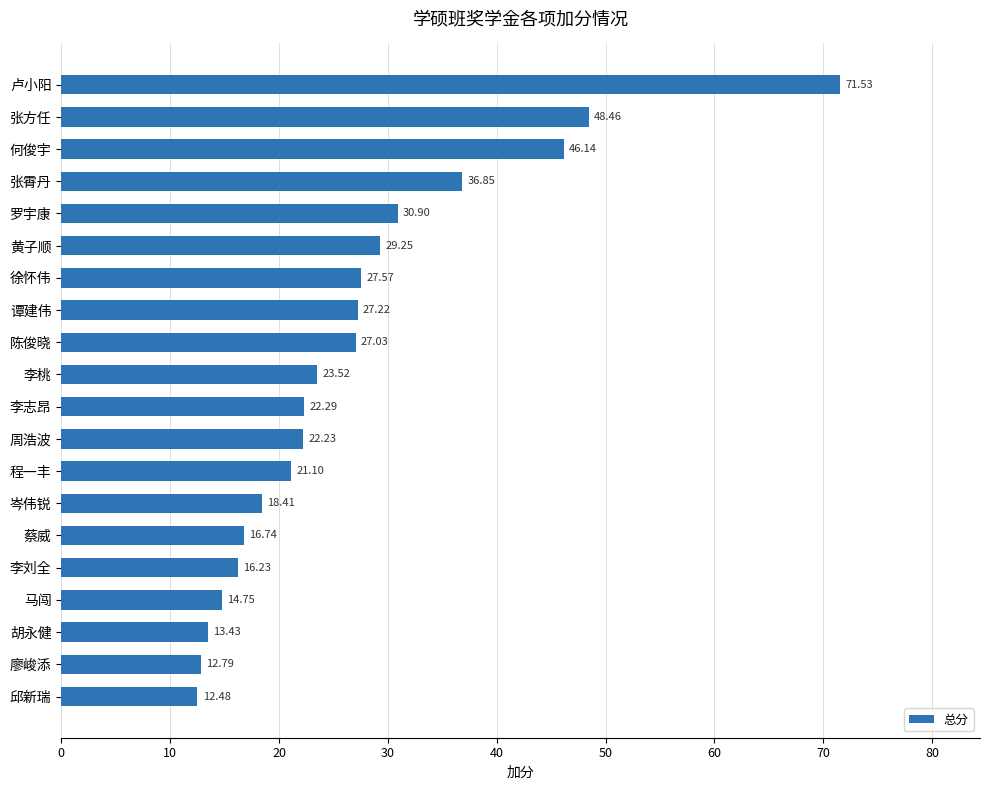

Which label corresponds to the largest value in the chart?

卢小阳